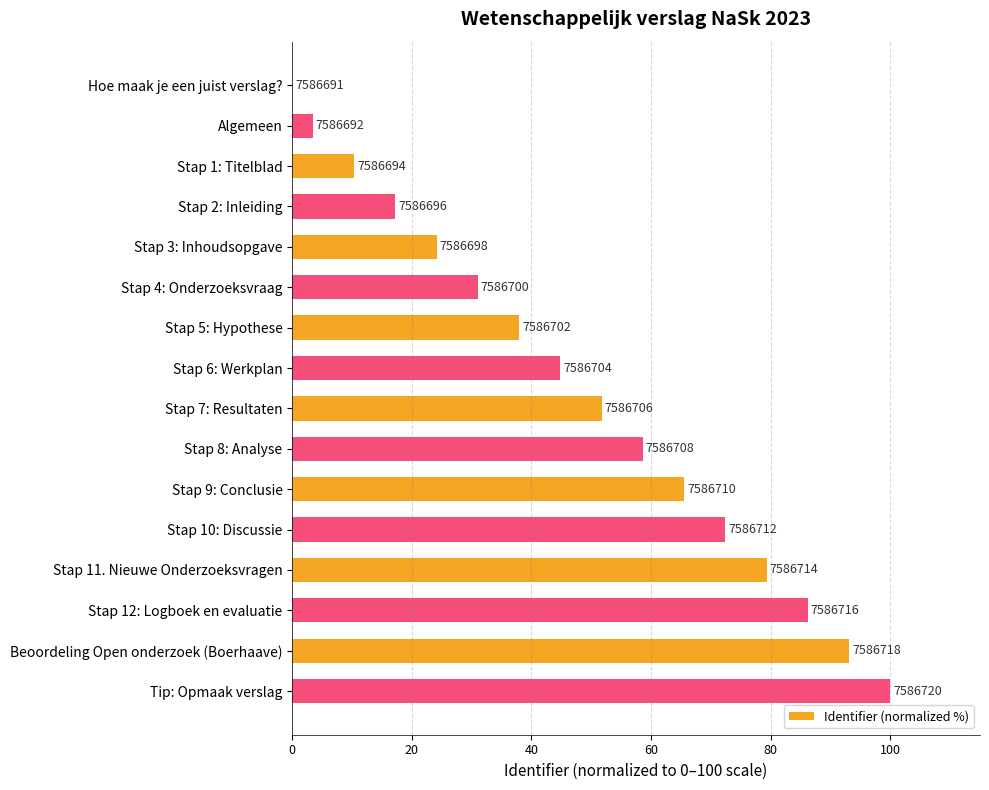

Are the bars horizontal?

Yes